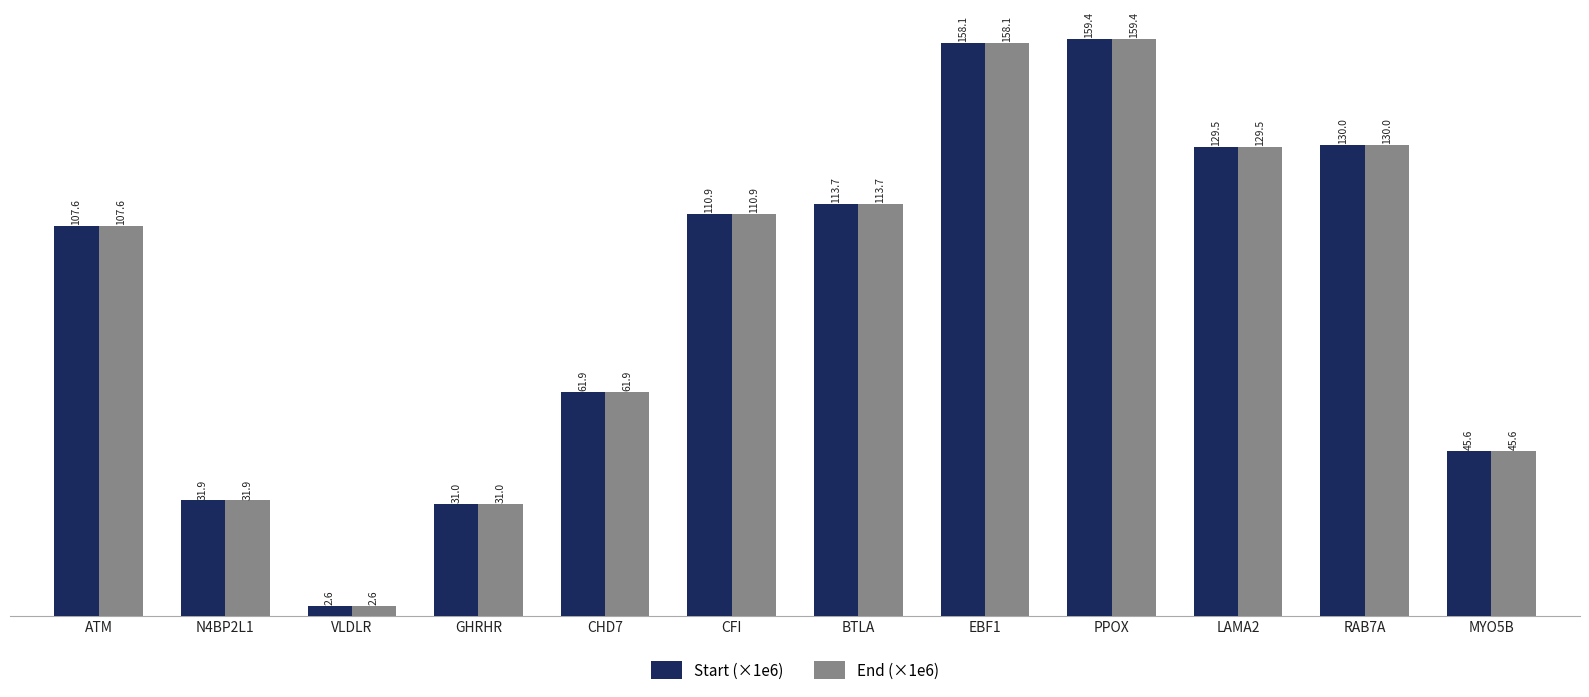

Rank the categories by Start (×1e6) value from lowest to highest.

VLDLR, GHRHR, N4BP2L1, MYO5B, CHD7, ATM, CFI, BTLA, LAMA2, RAB7A, EBF1, PPOX